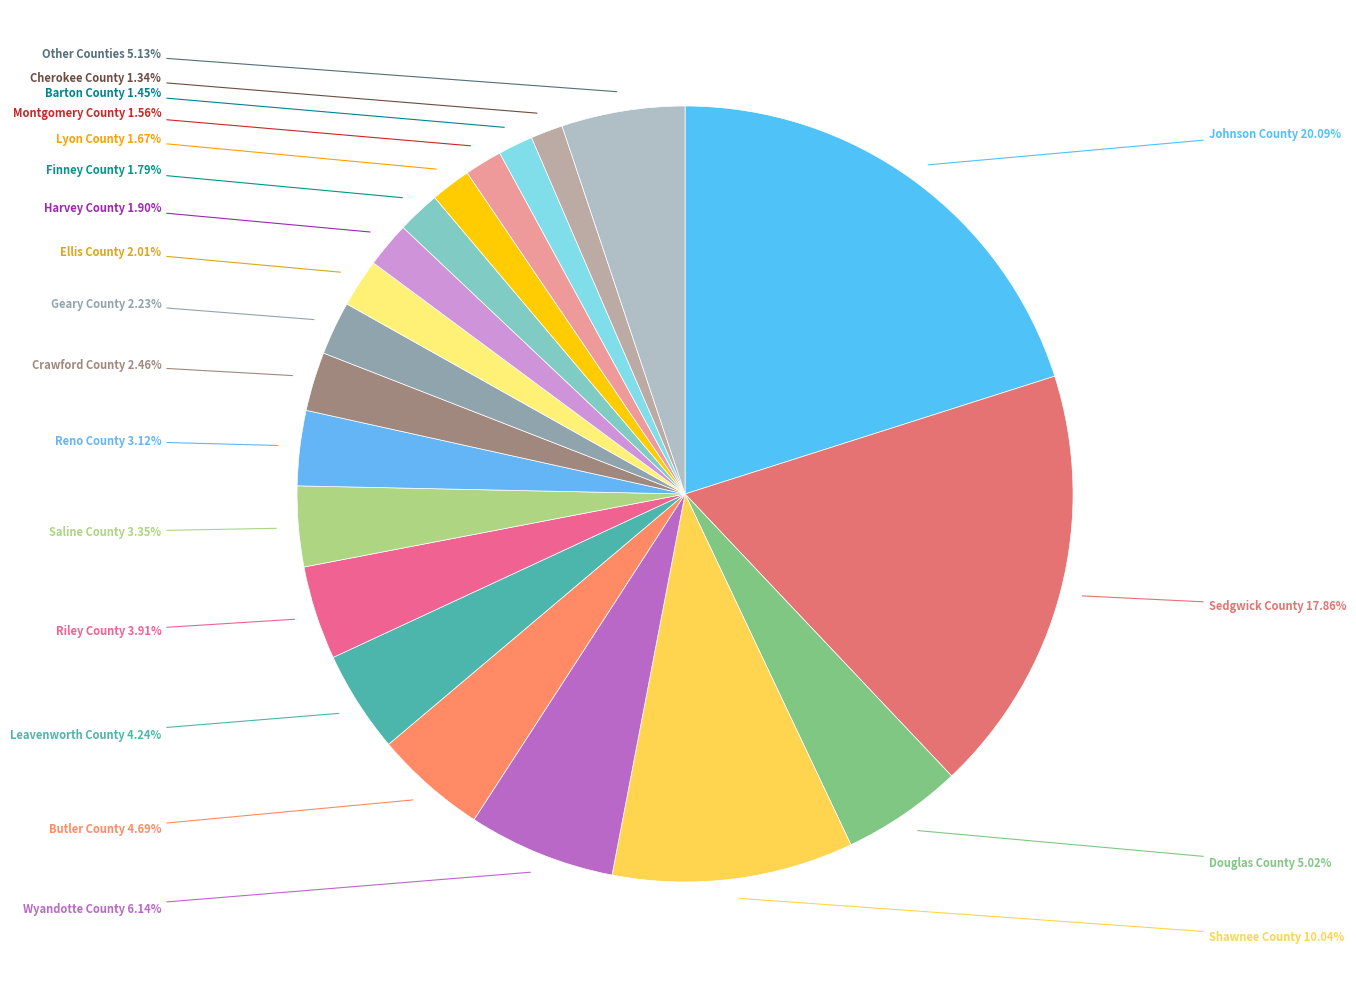

Does any single category account for the majority?

No